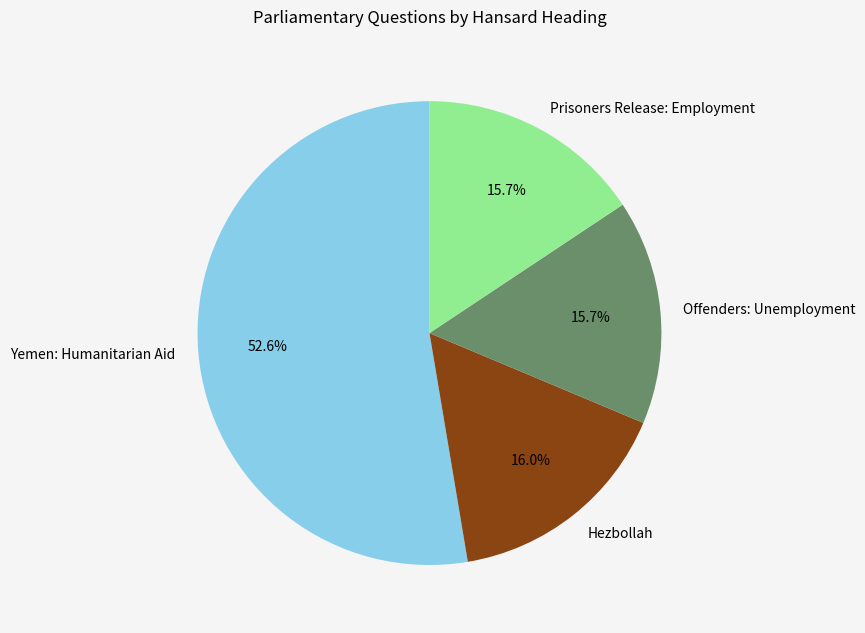

The Hezbollah slice represents 26% of the pie. True or false?

False